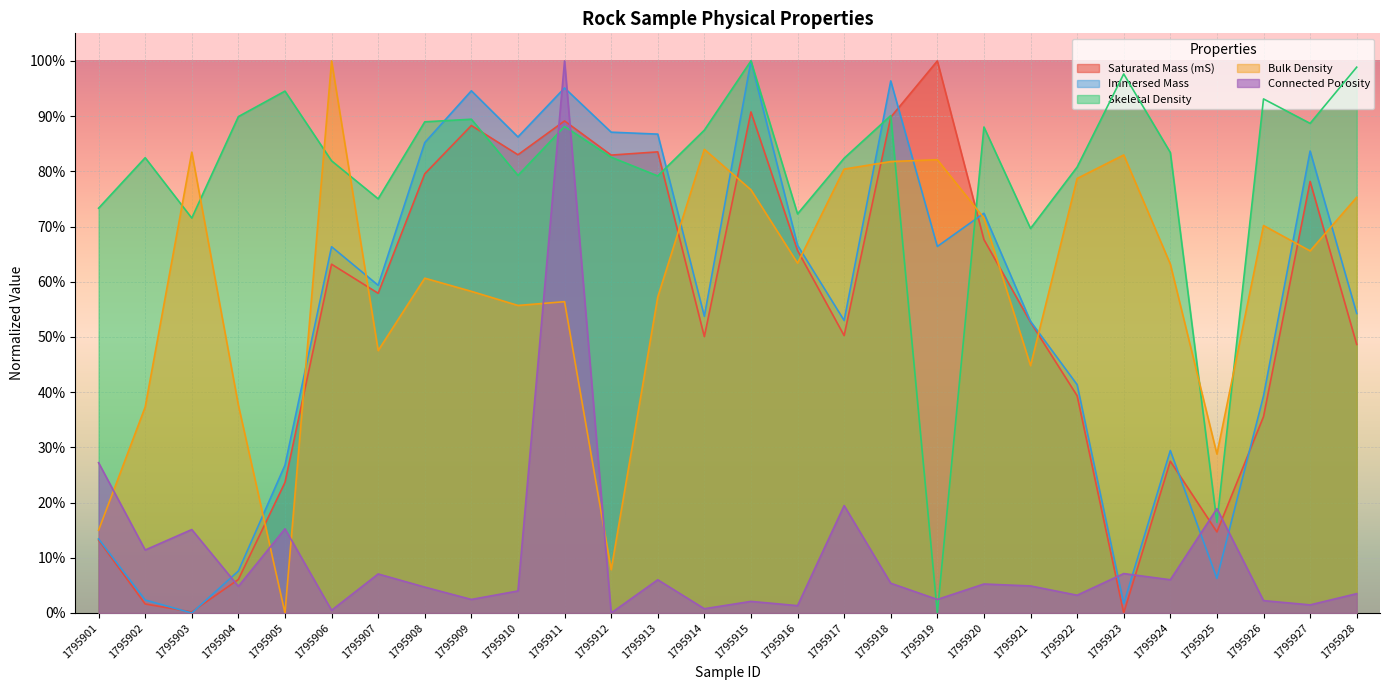

What is the difference between the maximum and minimum values in the Skeletal Density series?

1.0